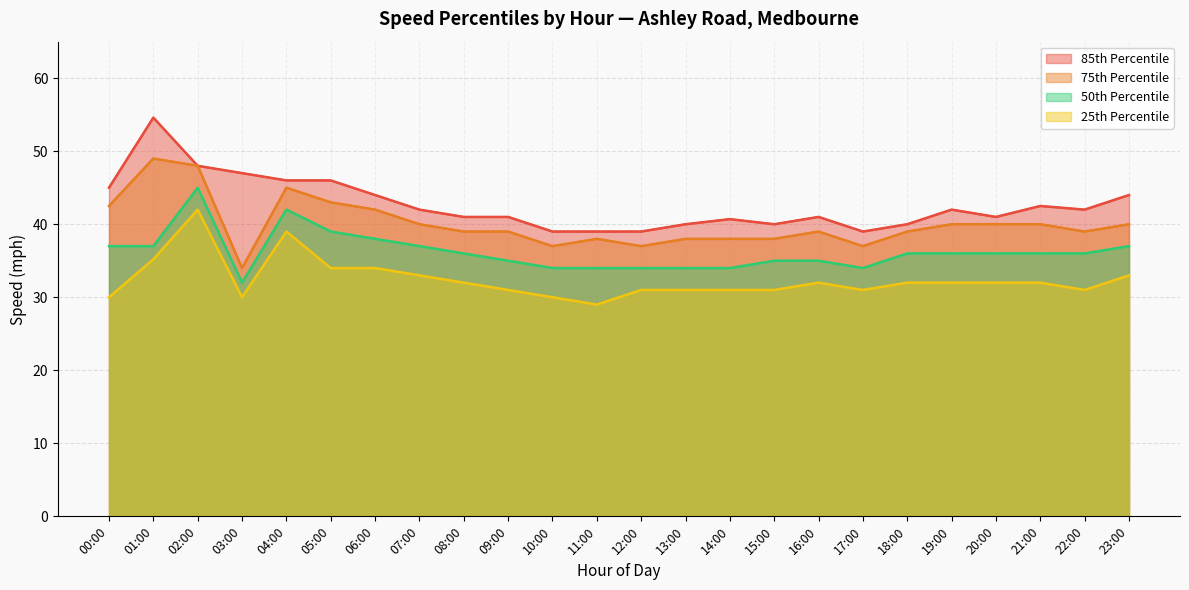

How many interior local peaks does the 85th Percentile series have?

5